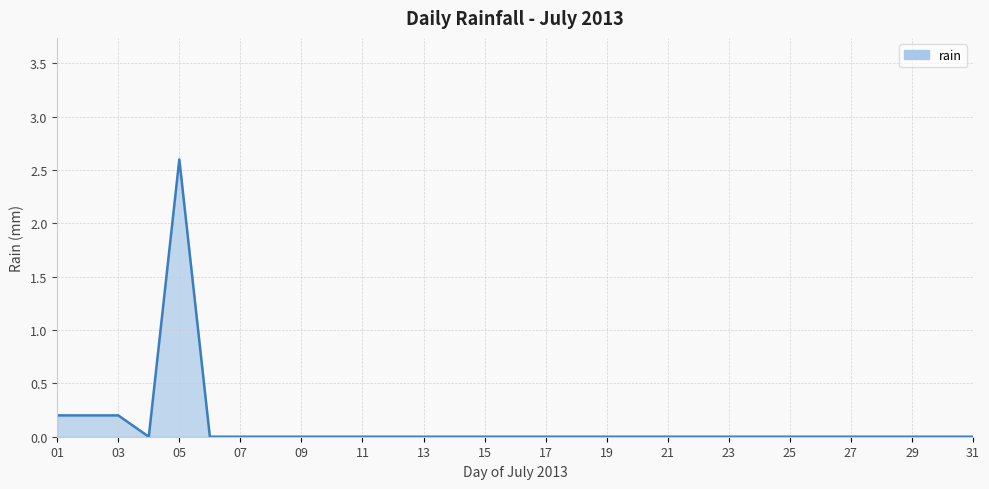

True or false: there are more than 0 points higher than both neighbors.

True